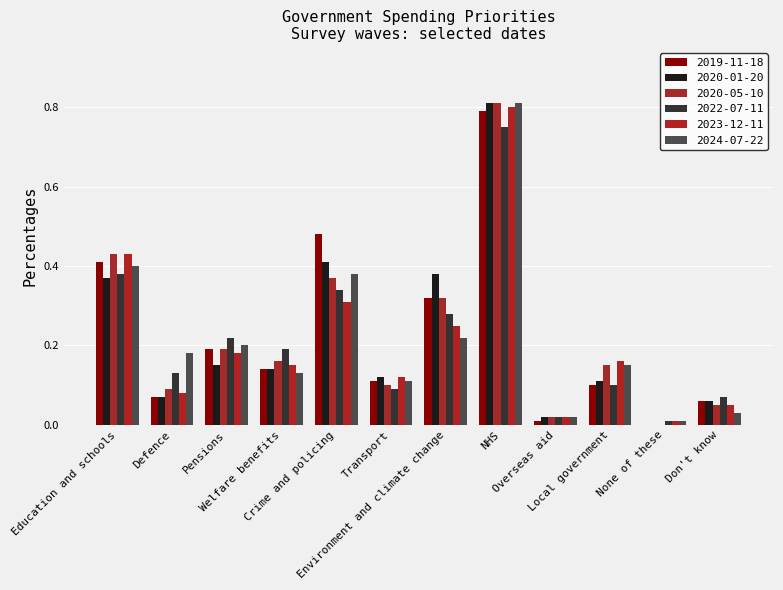

Is it true that 2020-01-20 equals 0.4 at Education and schools?

True